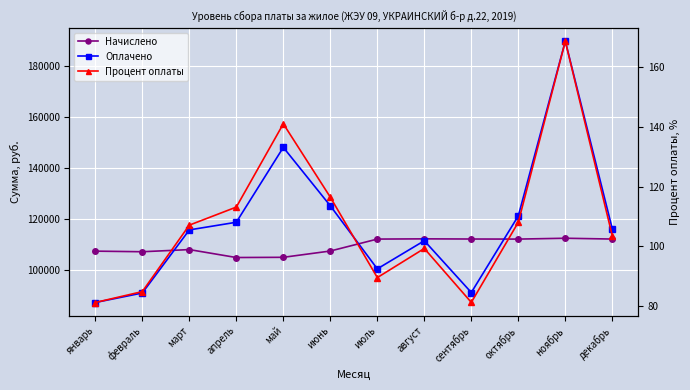

What is the sum of all Начислено values?

1314331.1